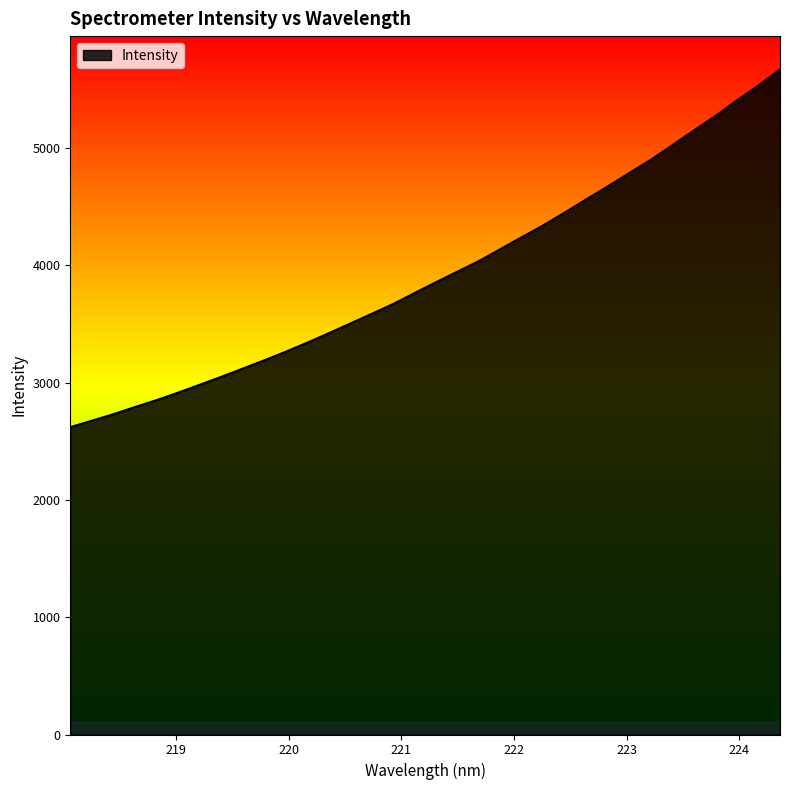

What is the greatest value displayed?

5672.5